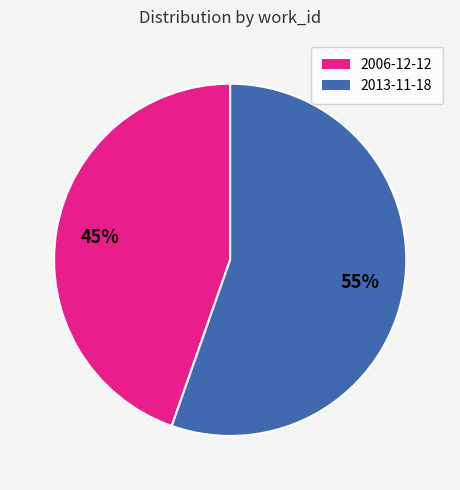

Does 2006-12-12 account for over 50% of the chart?

No